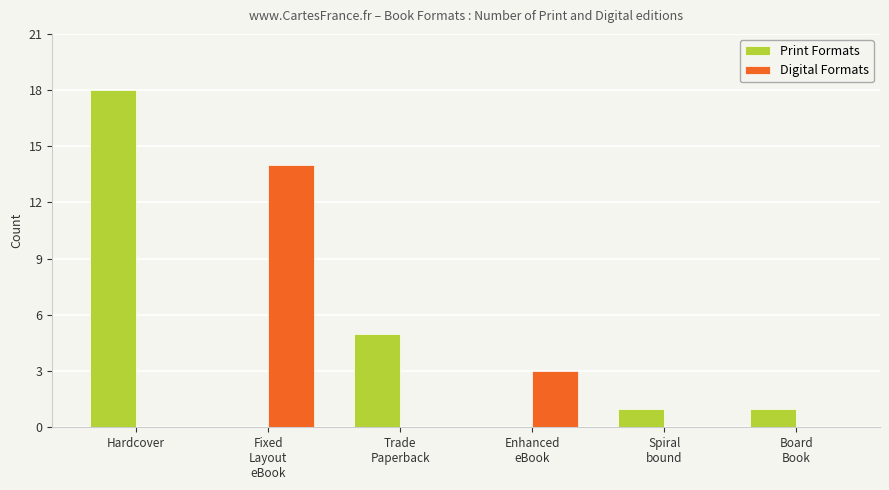

True or false: Digital Formats has a value of -5 at Hardcover.

False